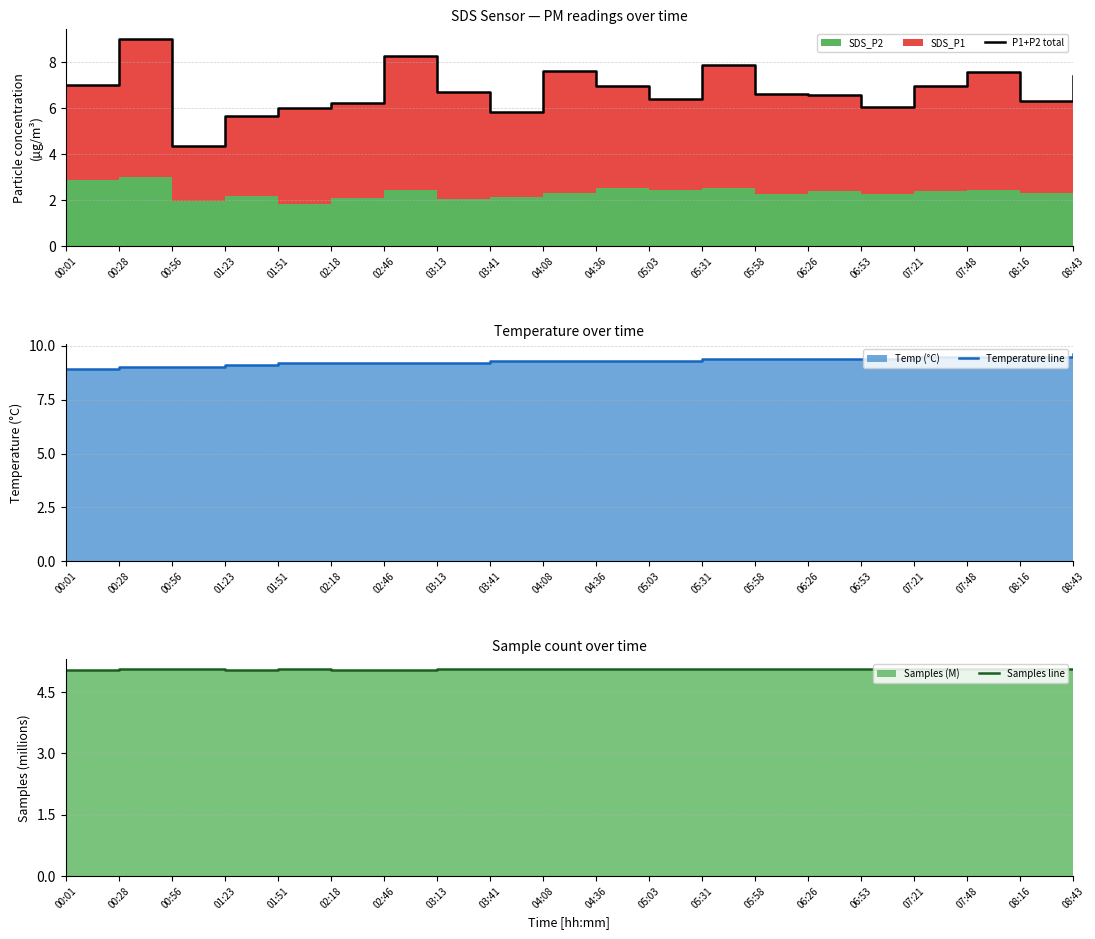

Rank the series by their maximum value, from highest to lowest.

Temperature line, P1+P2 total, Samples line